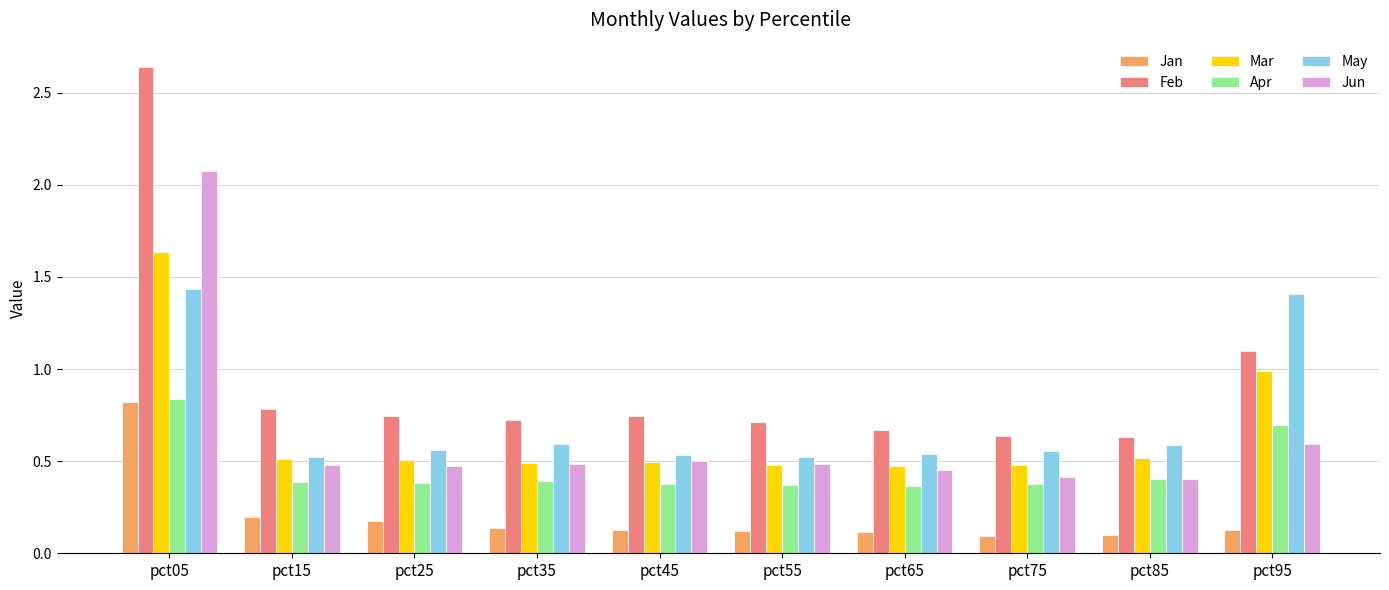

Which series has the widest spread of values?

Feb